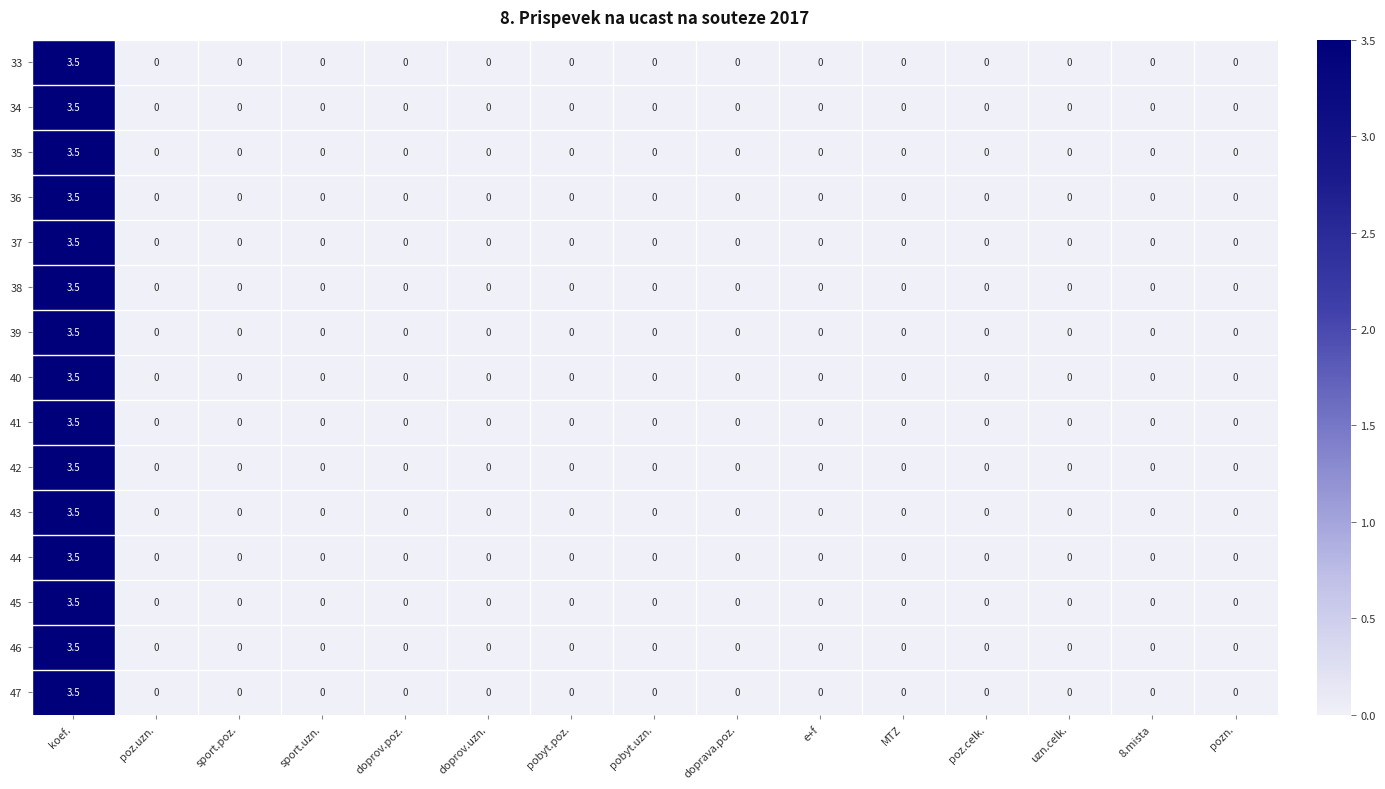

How many 41 values are between 0 and 1?

14